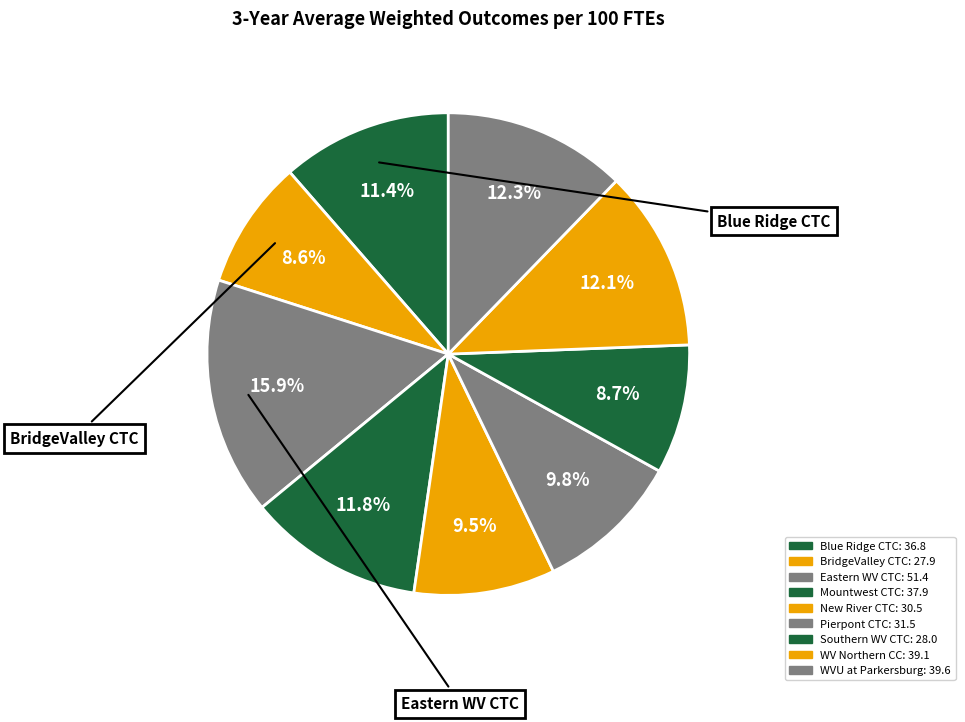

How many slices are in this pie chart?

9